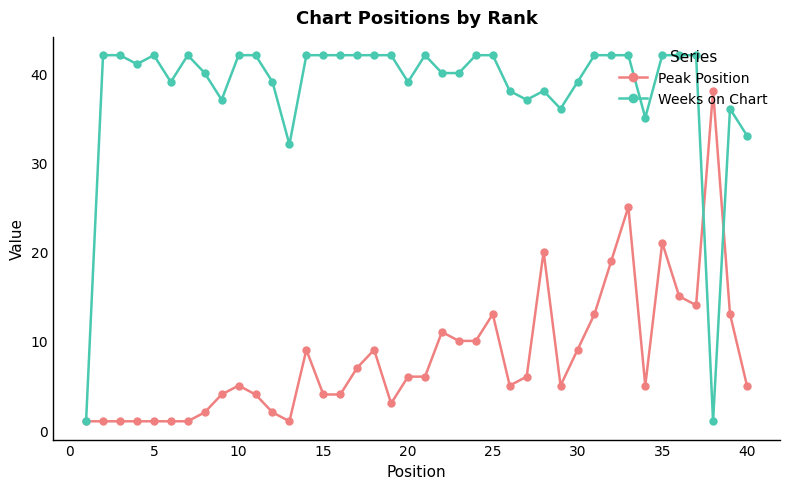

What is the value of the Peak Position point at the 23rd from the left?

10